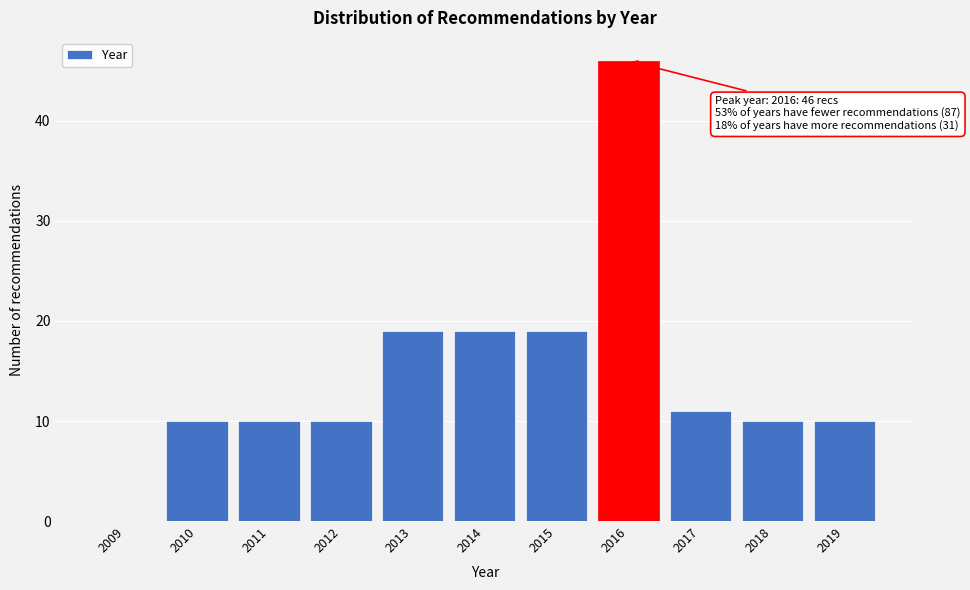

Reading left to right, what are all the values shown in this chart?

2009=0	2010=10	2011=10	2012=10	2013=19	2014=19	2015=19	2016=46	2017=11	2018=10	2019=10